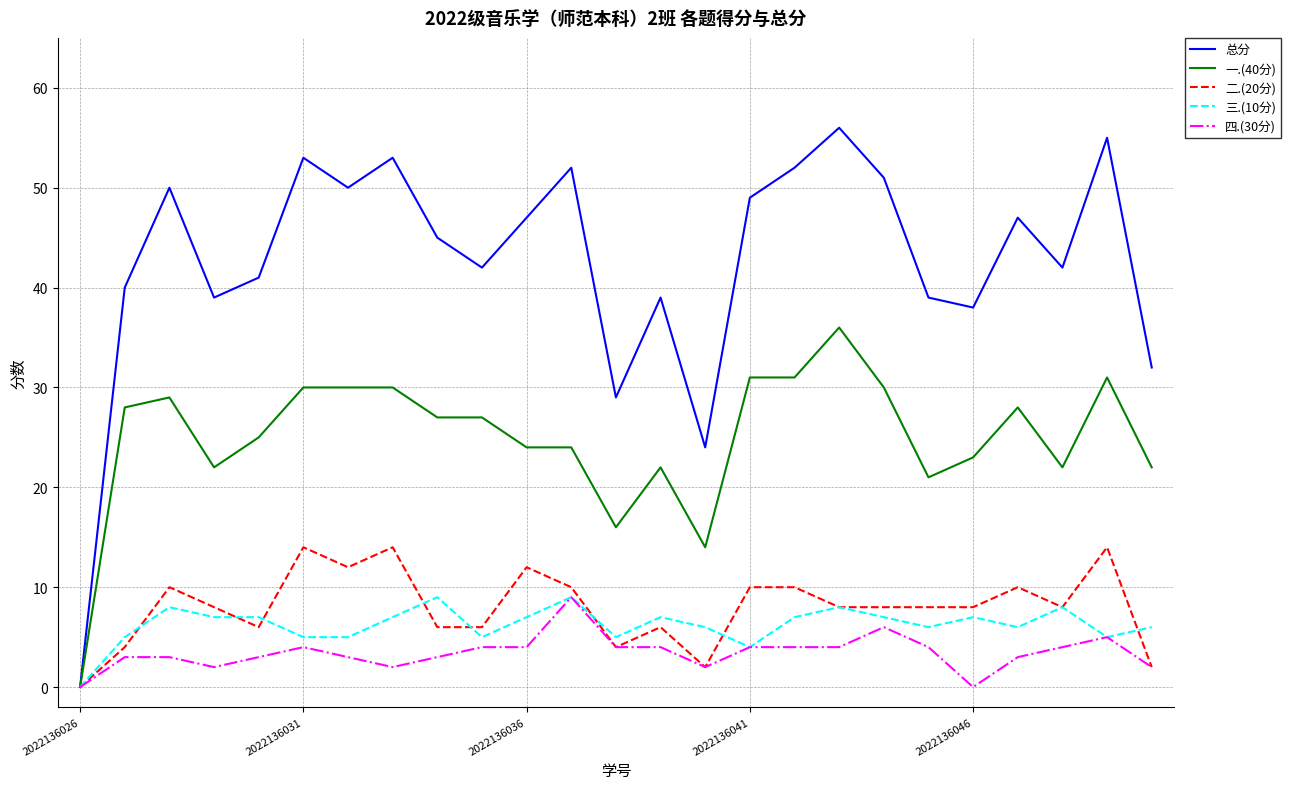

What is the difference between the second highest and second lowest values in the 三.(10分) series?

5